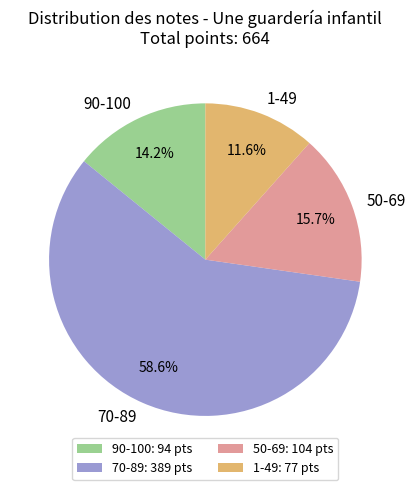

Does any single category account for the majority?

Yes